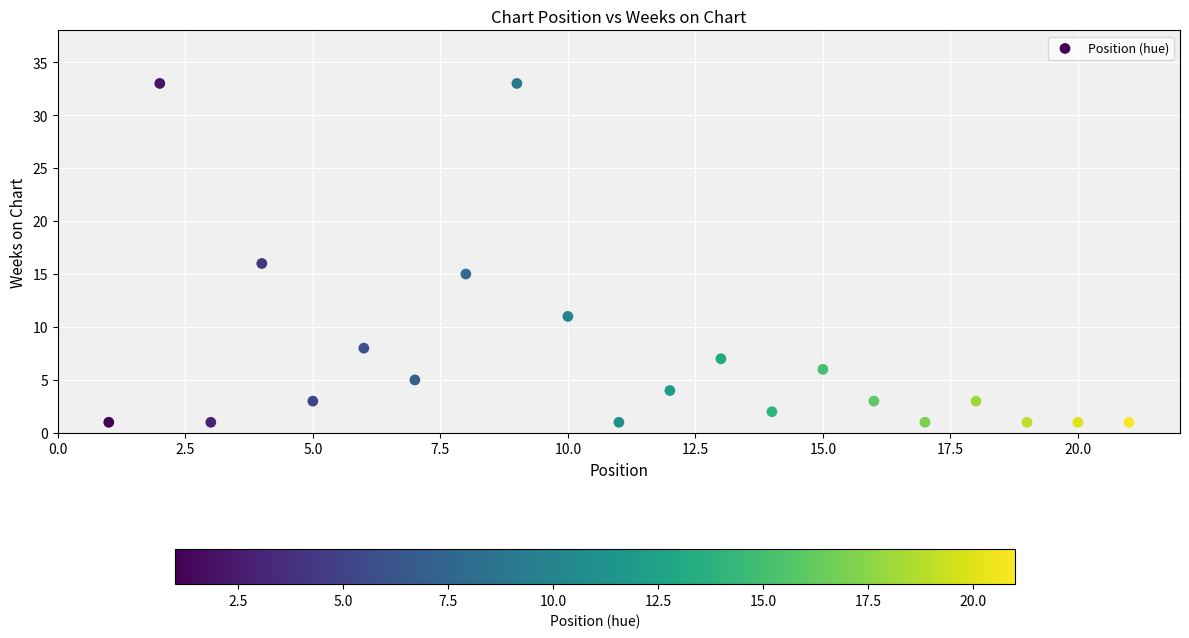

What is the range of X values (max minus min)?

20